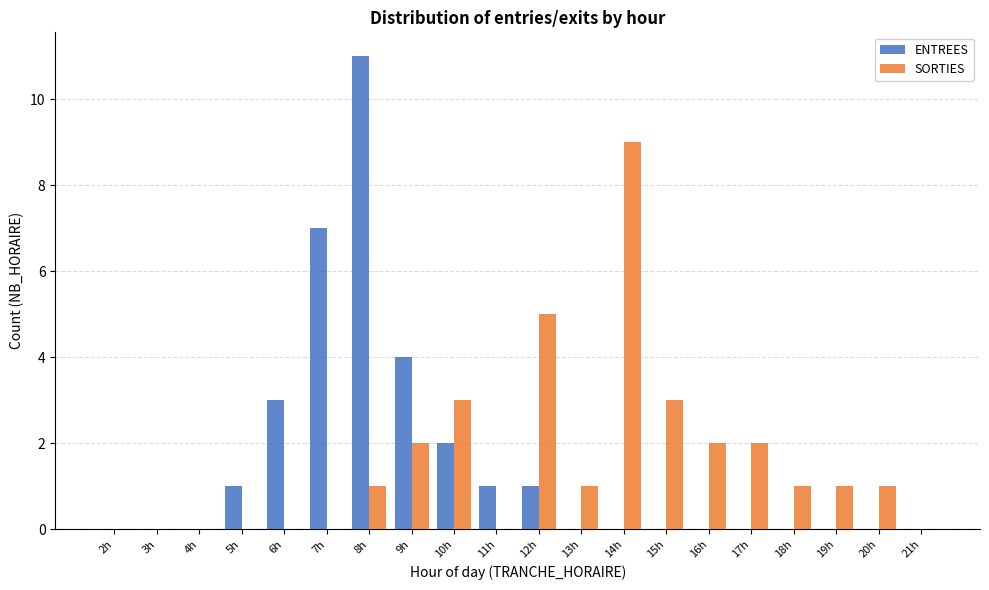

What is the maximum value shown in the chart?

11